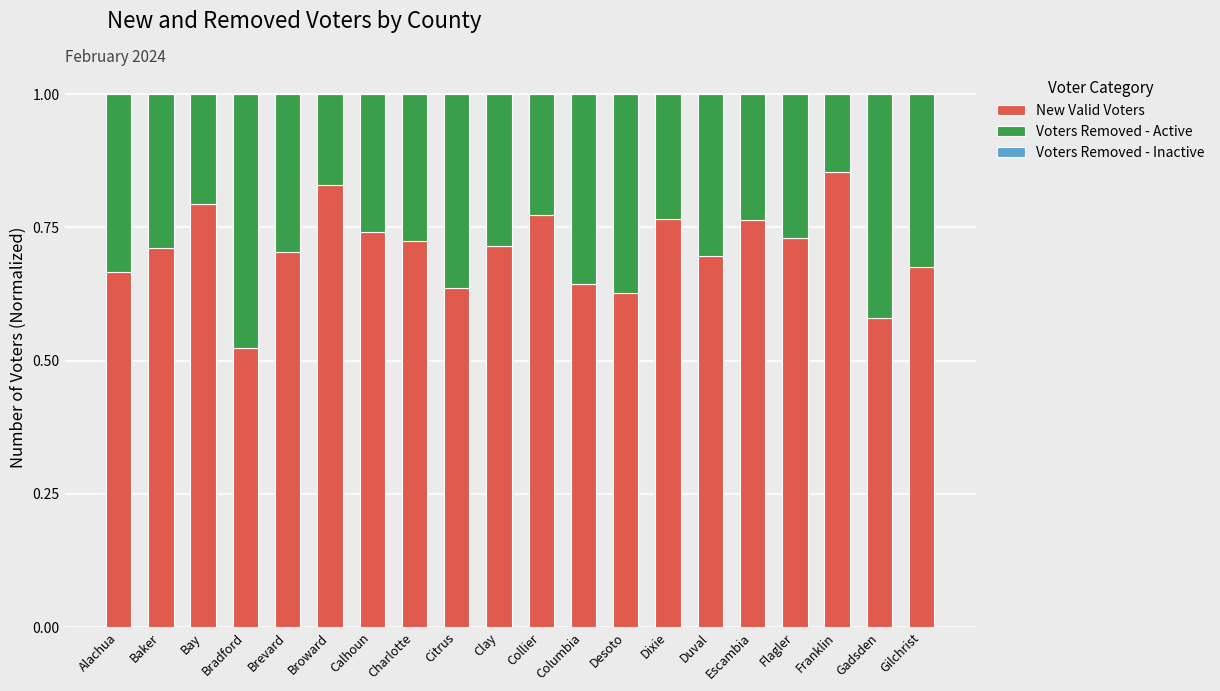

At which label does New Valid Voters reach its peak?

Franklin